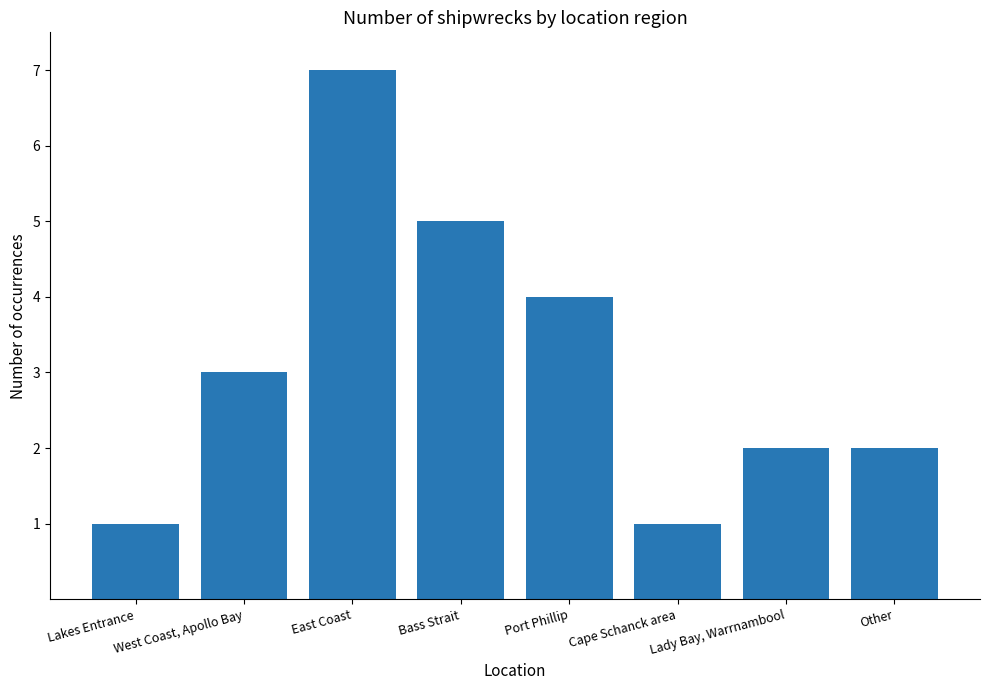

What value does the data have at East Coast?

7